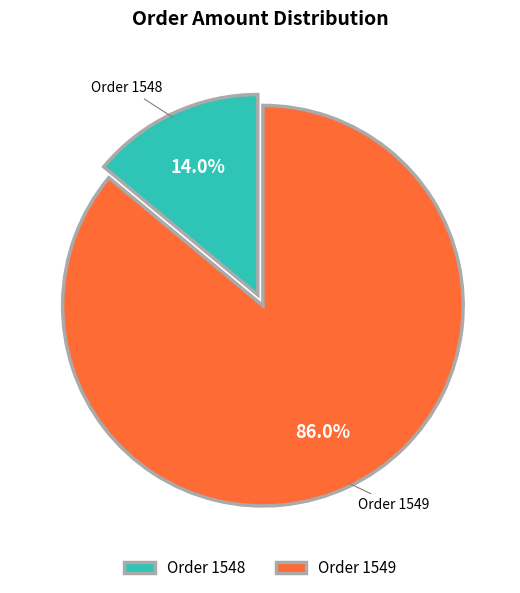

Rank the categories by value from highest to lowest.

Order 1549, Order 1548